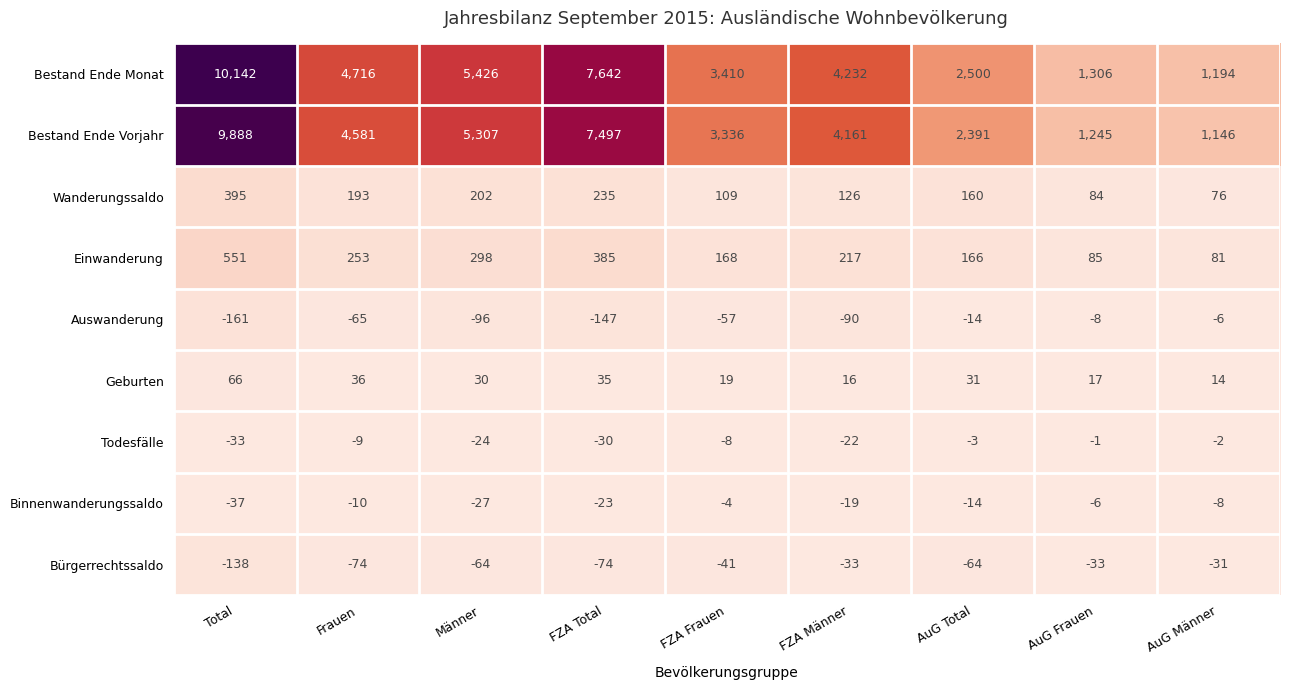

The value of Auswanderung at FZA Männer is -90. True or false?

True